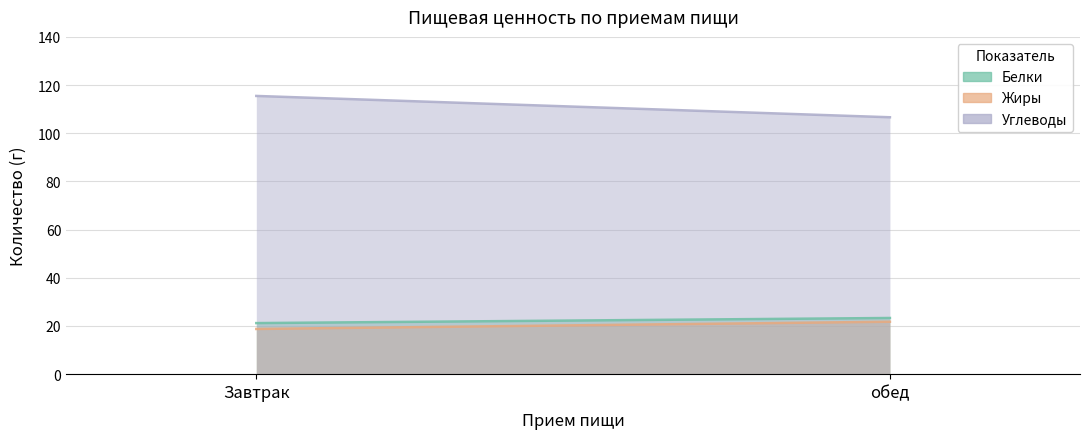

Which series changed the most between Завтрак and обед?

Углеводы